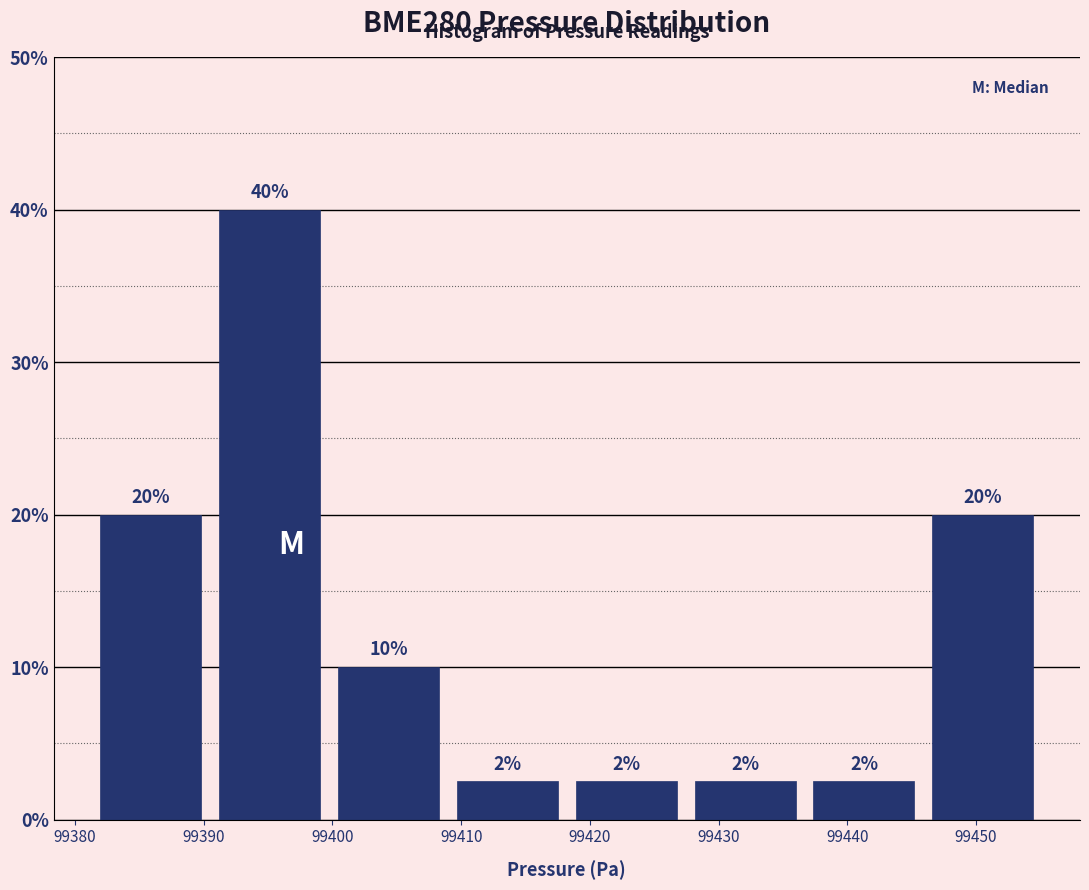

Which range on the x-axis has the tallest bar?

99390 to 99400